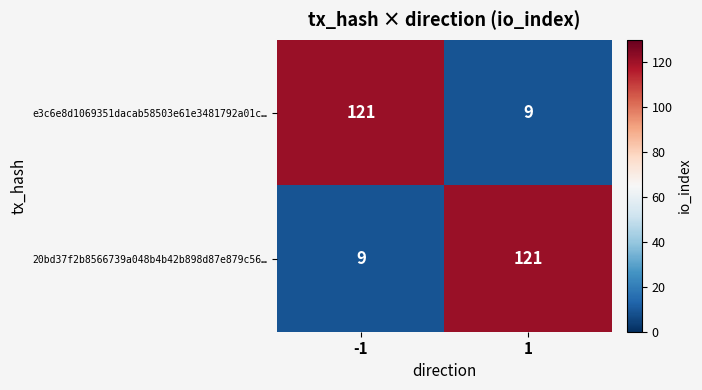

Is the value of 20bd37f2b8566739a048b4b42b898d87e879c56… at -1 greater than the value of e3c6e8d1069351dacab58503e61e3481792a01c… at -1?

No